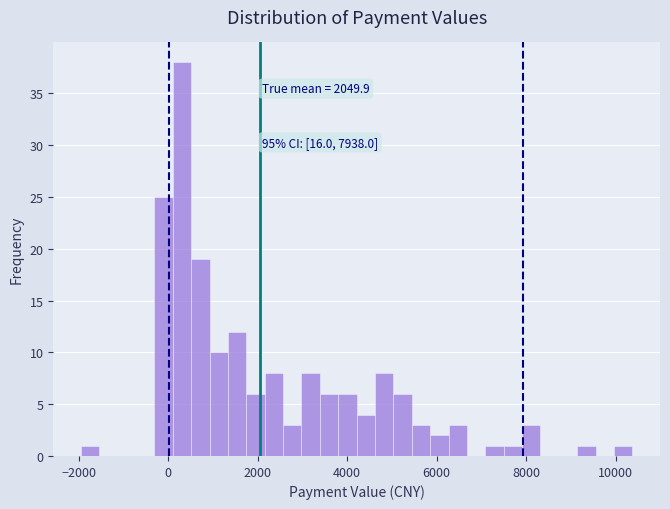

Read against the x-axis, roughly where is the centre of the tallest bar?

400